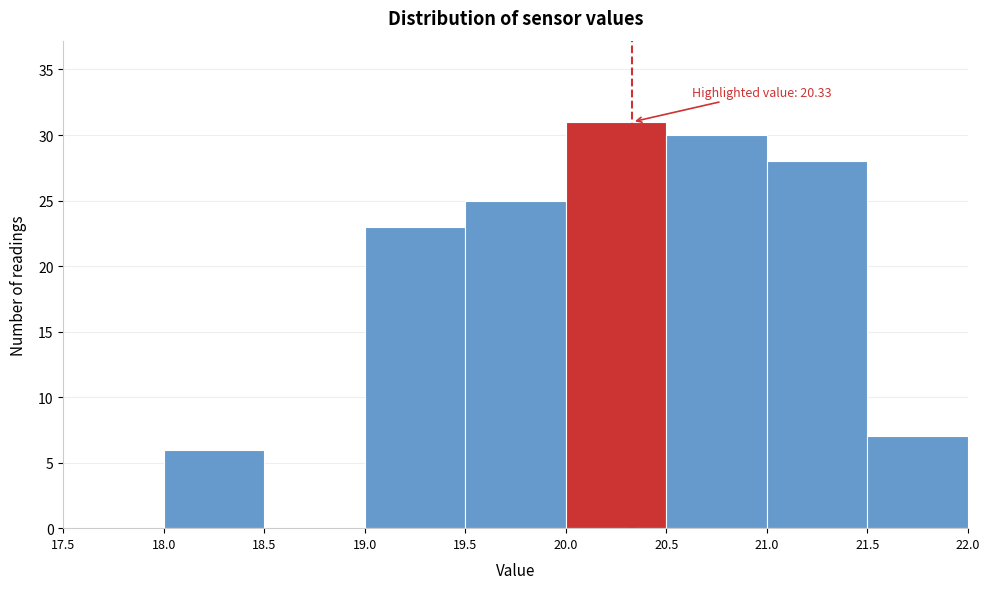

Which range on the x-axis has the tallest bar?

20.0 to 20.5